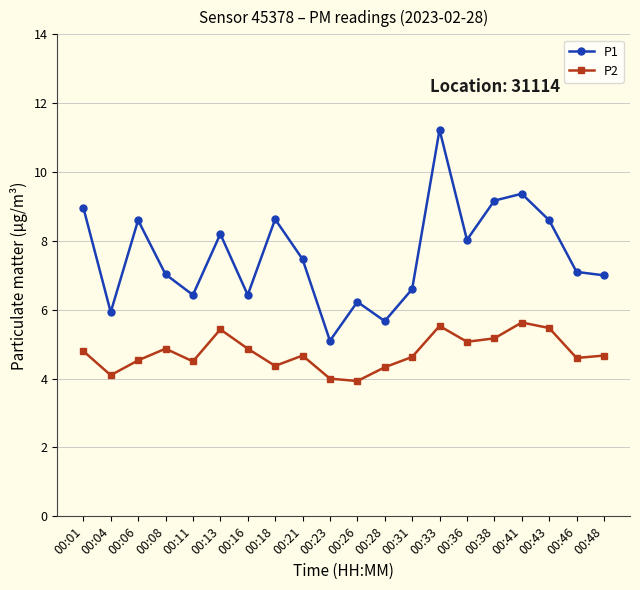

Does the chart display data point markers on the line(s)?

Yes